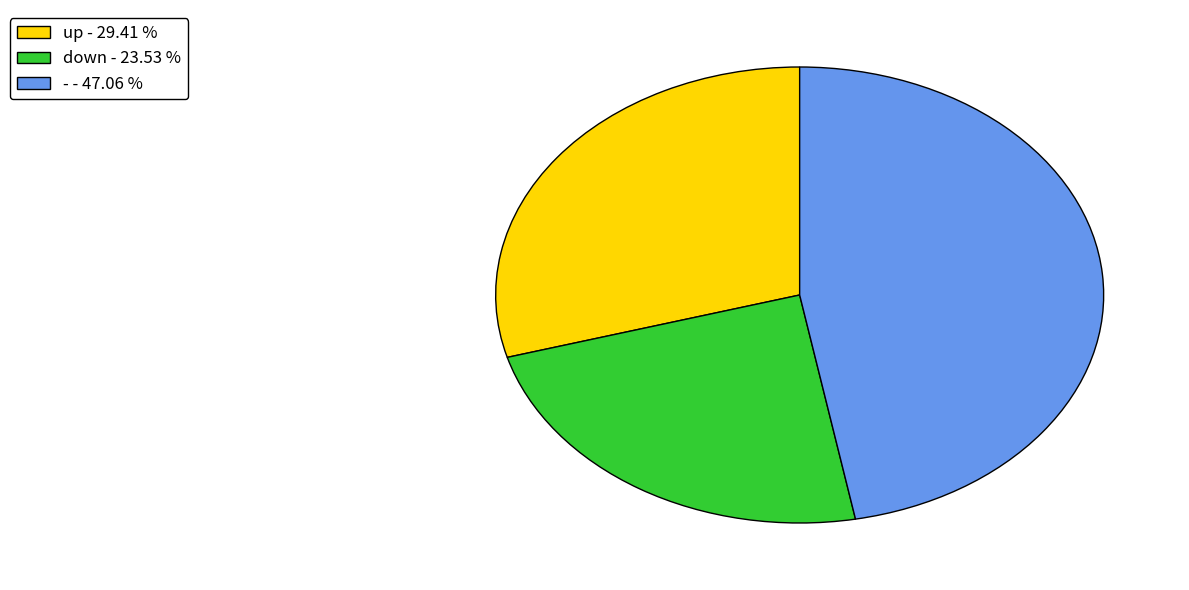

Is it true that down is 24% of the pie?

True